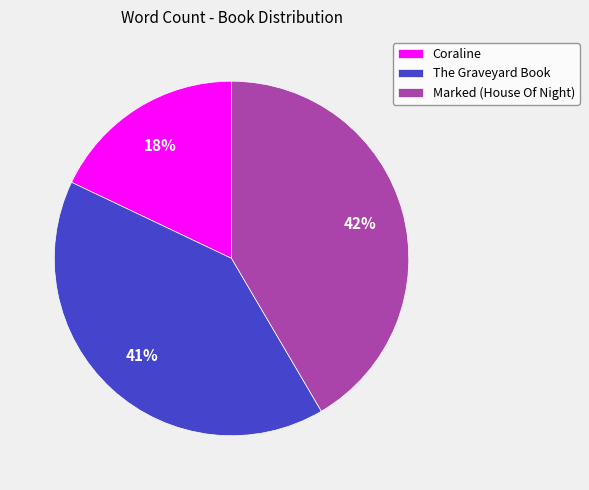

Do The Graveyard Book and Marked (House Of Night) together represent more than half of the pie?

Yes